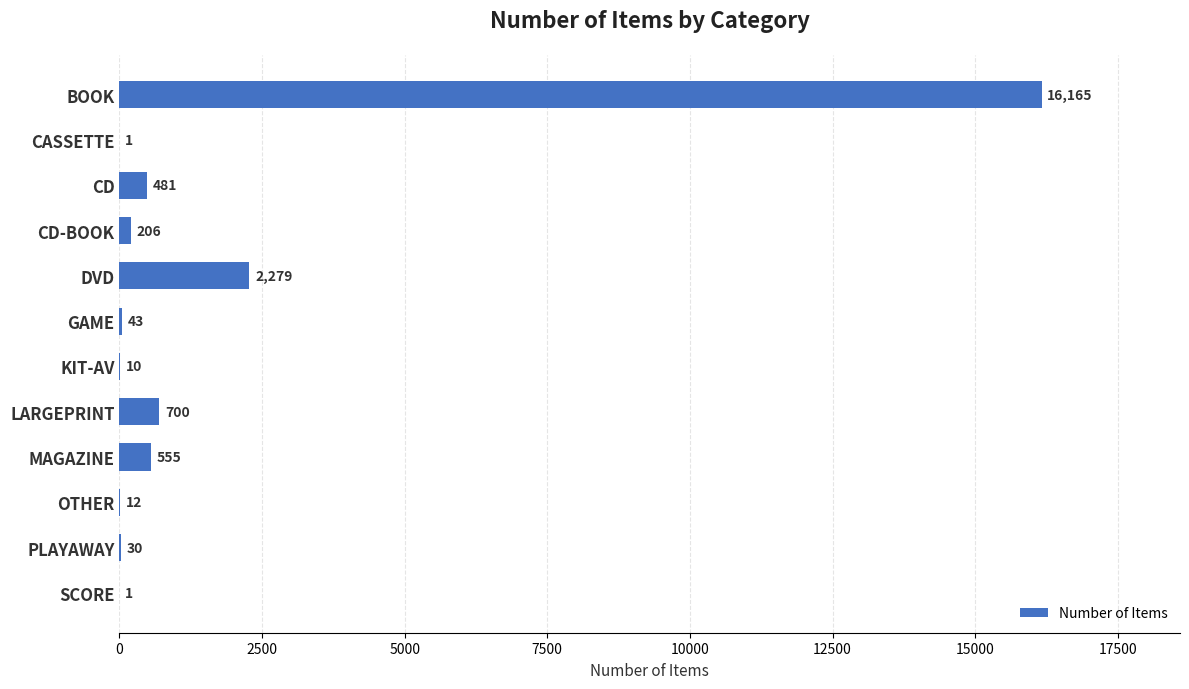

Reading top to bottom, list all the values displayed in this chart.

BOOK=16165	CASSETTE=1	CD=481	CD-BOOK=206	DVD=2279	GAME=43	KIT-AV=10	LARGEPRINT=700	MAGAZINE=555	OTHER=12	PLAYAWAY=30	SCORE=1